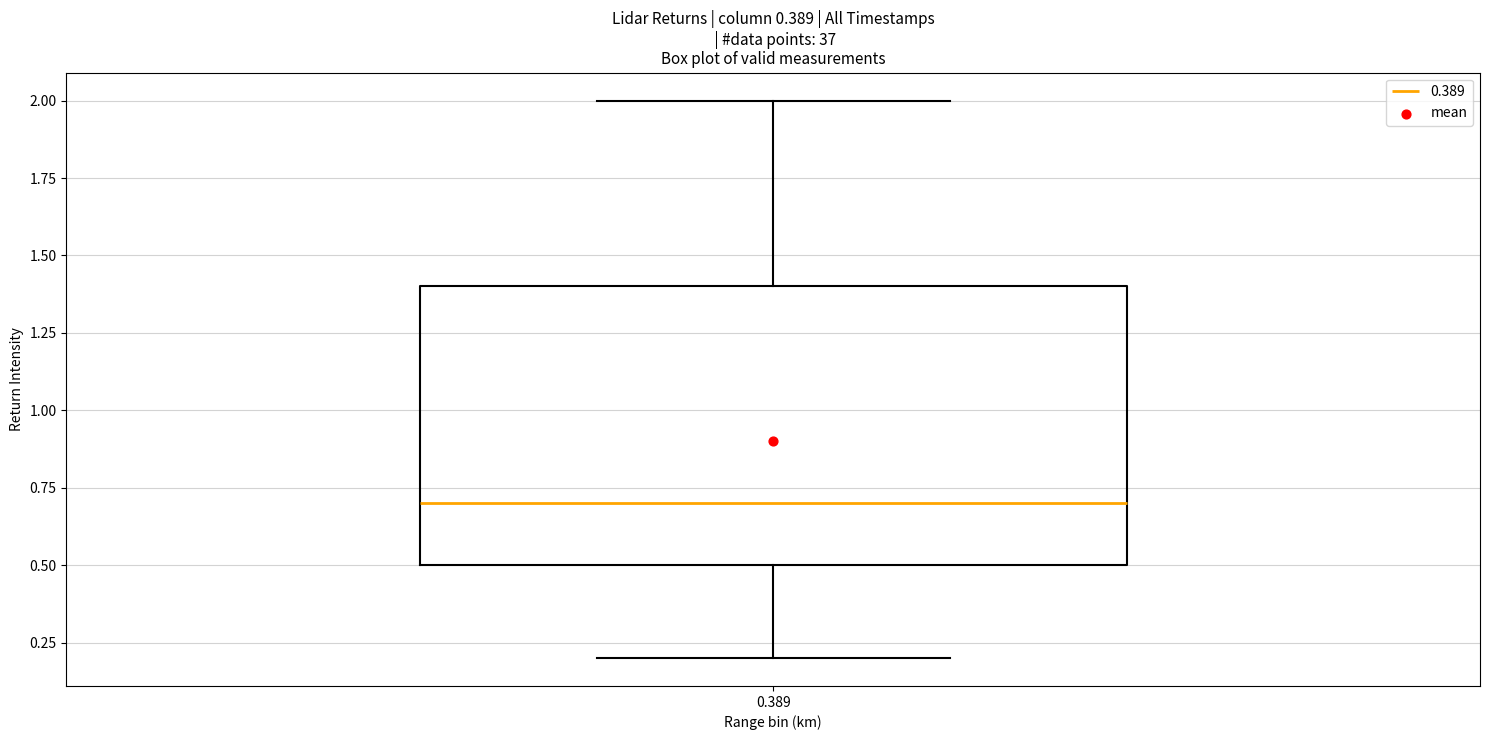

Transcribe this box plot: give where the median line is, the range the box spans, and where the two whiskers end, as read against the y-axis. The values are not printed on the chart, so give them approximately, as read against the axis.

median 0.7, box 0.5 to 1.4, whiskers 0.2 to 2.0